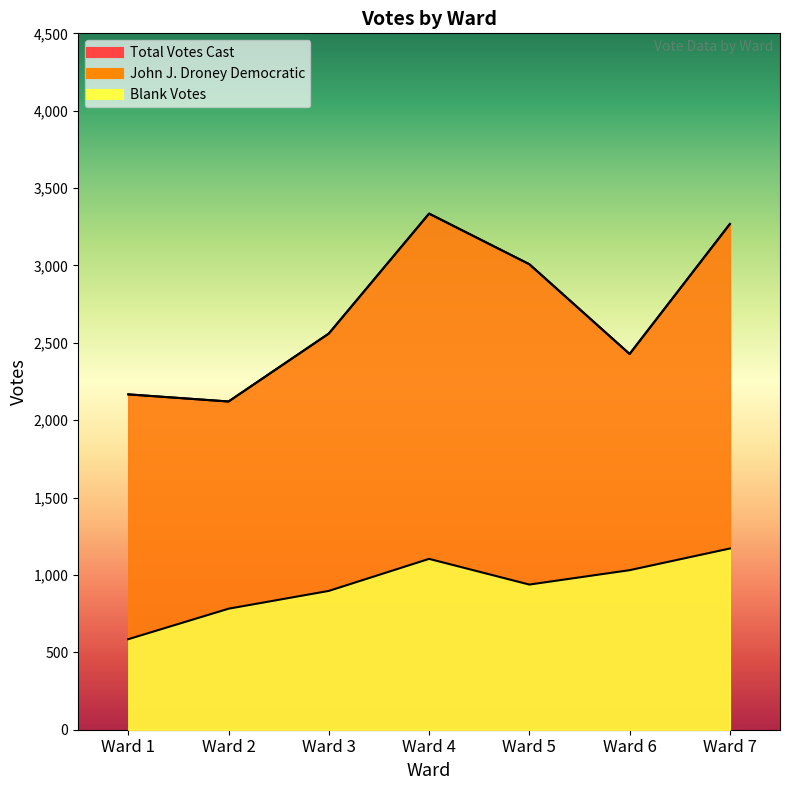

How many lines are shown in the chart?

3